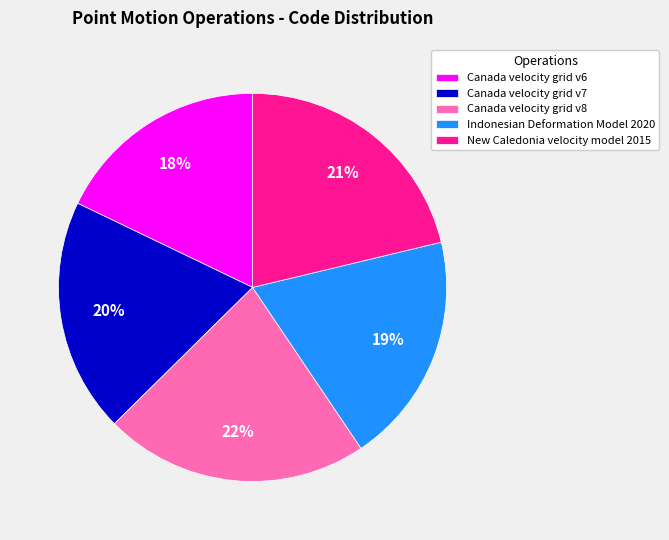

To the nearest percent, what is the combined percentage of Indonesian Deformation Model 2020 and Canada velocity grid v7?

39%